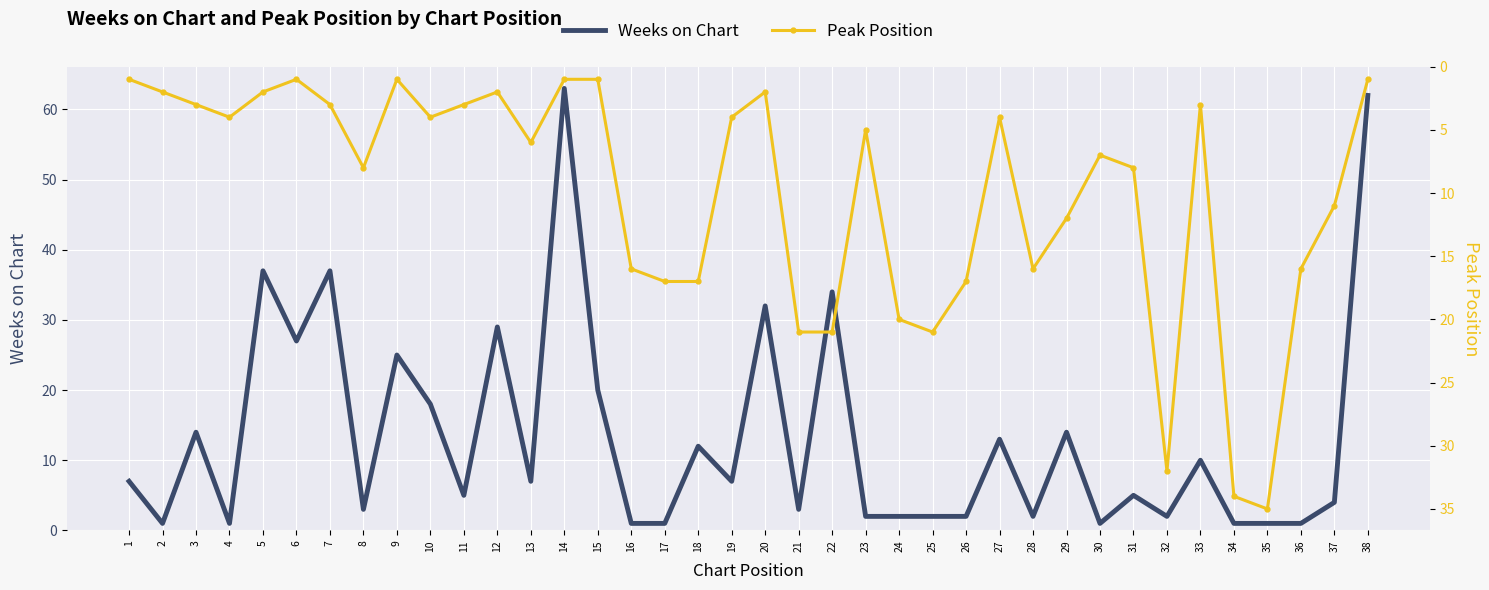

Which category has the highest value across all series?

14